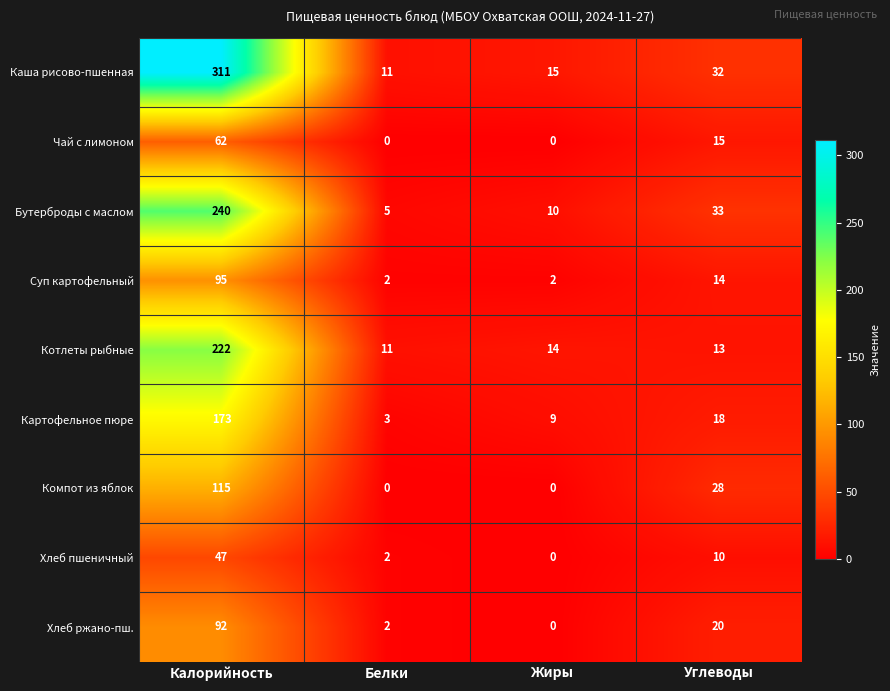

What is the sum of the Котлеты рыбные values at Углеводы and Жиры?

27